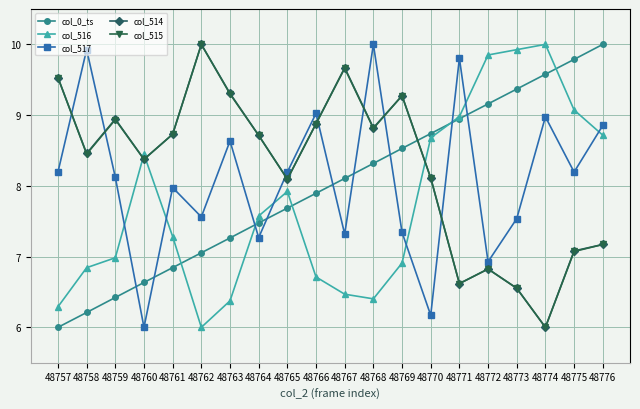

What is the value of the col_517 point at the 7th from the left?

8.6